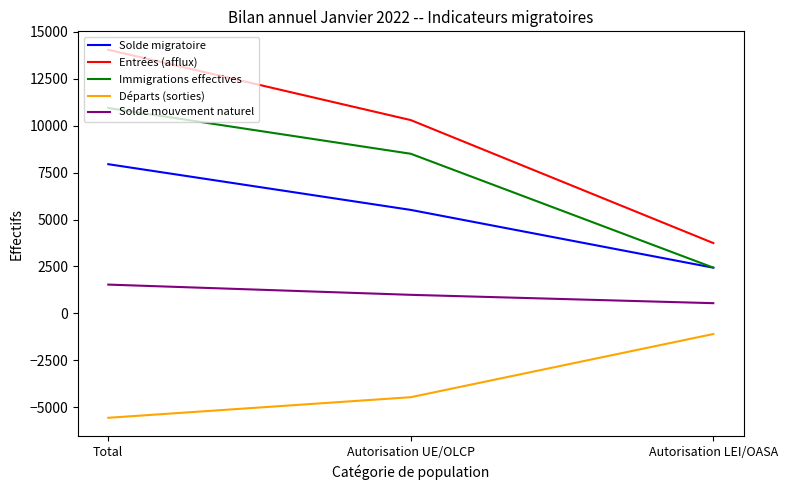

What is the minimum value shown in the chart?

-5558